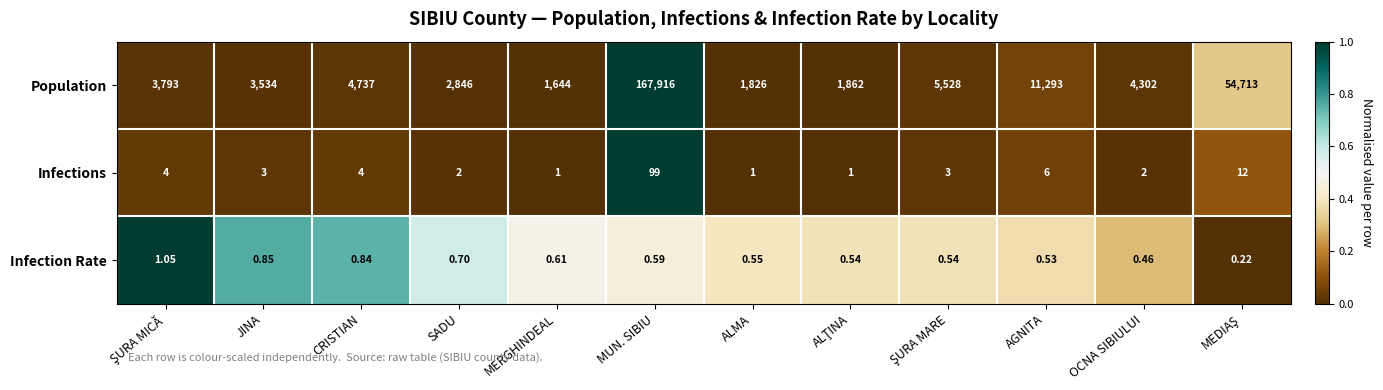

Which series has the largest total across all categories?

Population